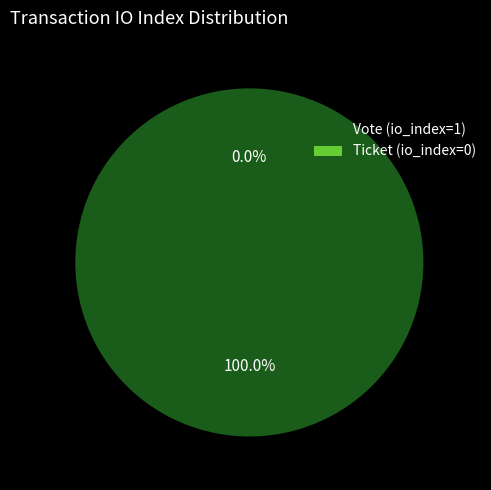

Is it true that Vote (io_index=1) is 99% of the pie?

False